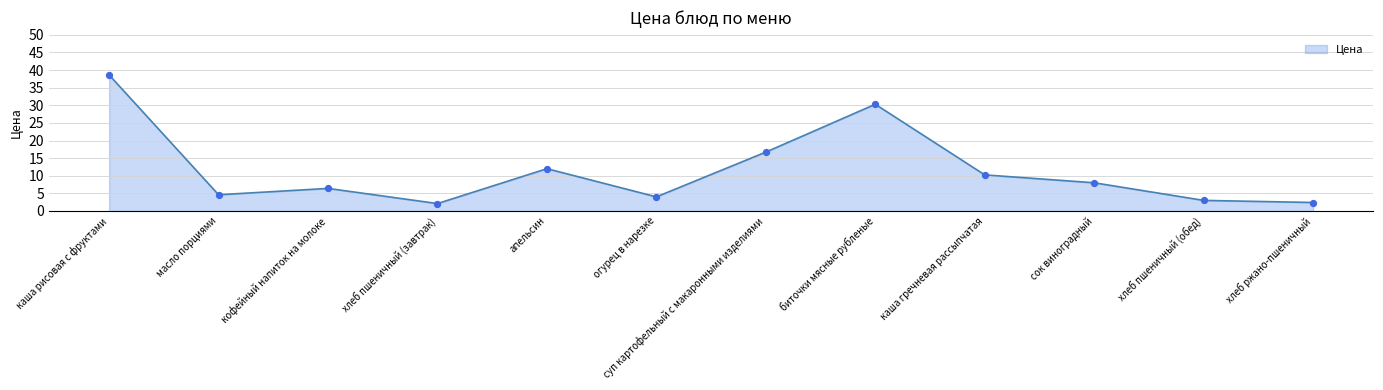

Which has a higher value, каша гречневая рассыпчатая or масло порциями?

каша гречневая рассыпчатая